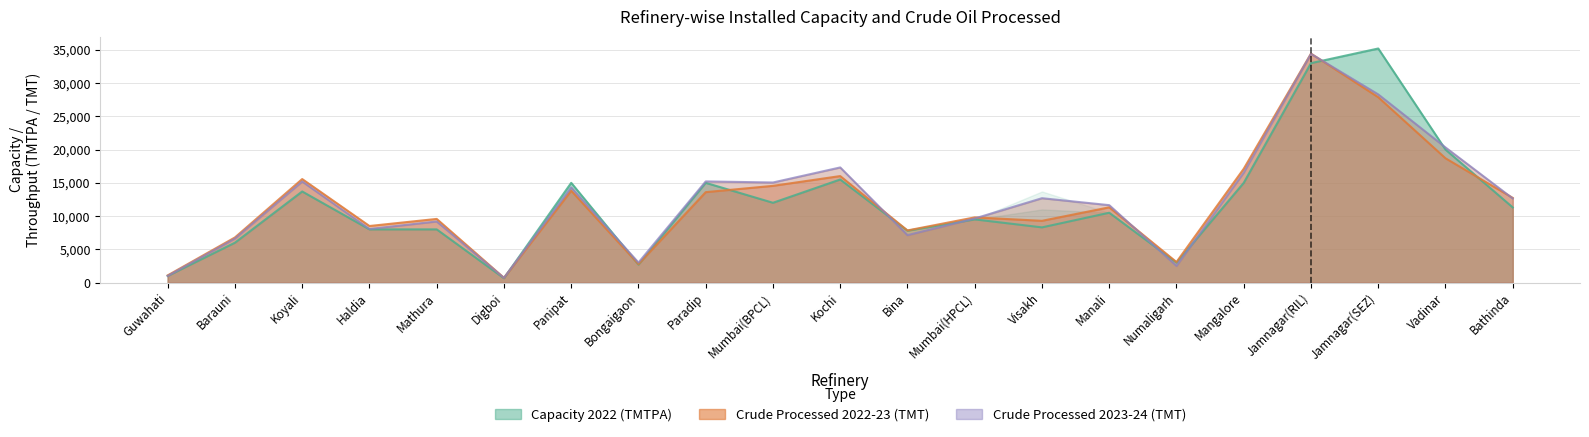

At which label is the value closest to 17550?

Kochi